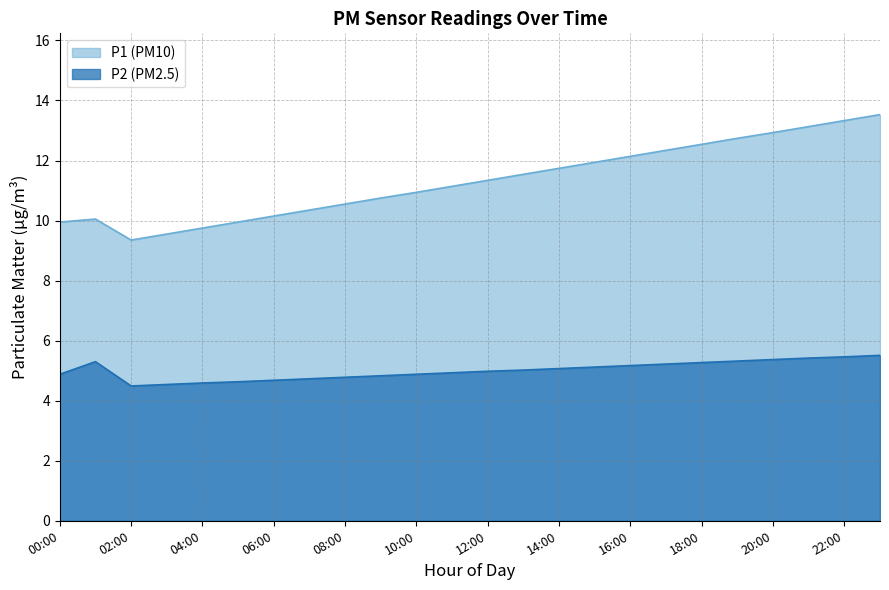

Rank the series at 02:00 from lowest to highest value.

P2, P1